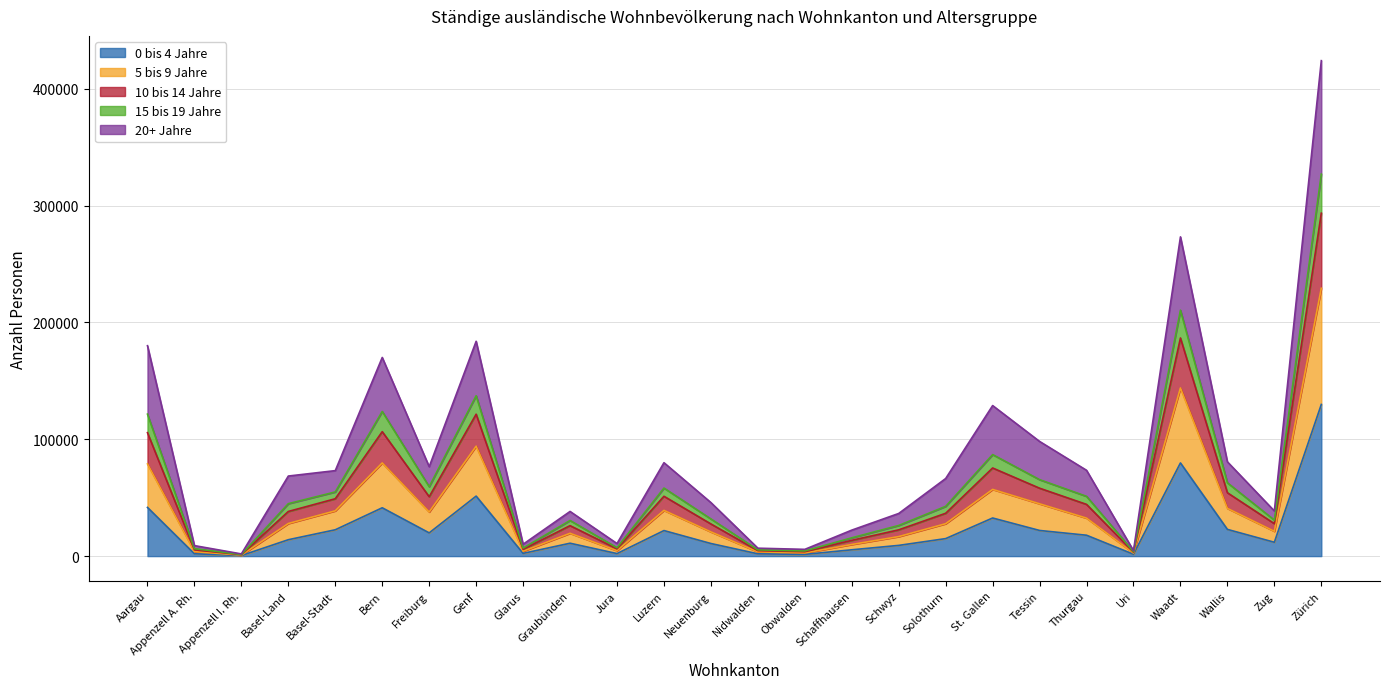

At which category does the chart reach its peak across all series?

Zürich